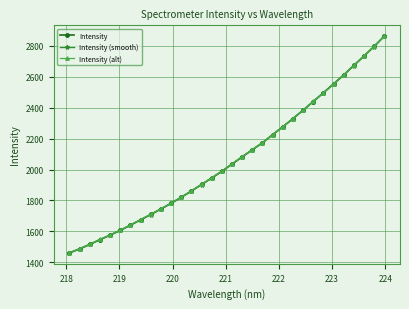

How many data points does each series have?

32